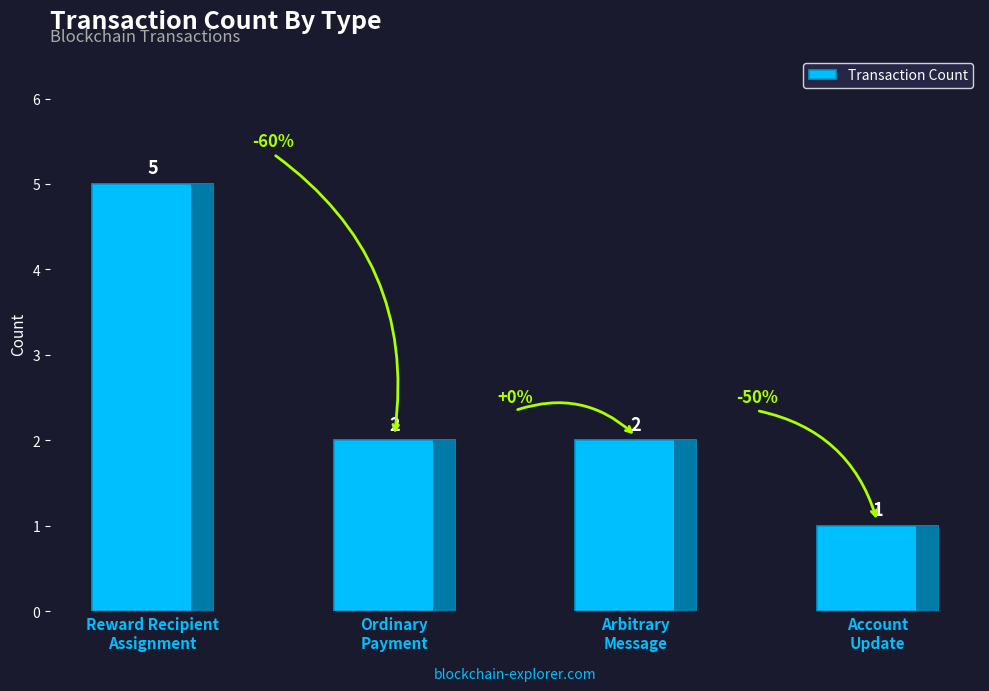

The chart shows a value of 2 at Account
Update. True or false?

False